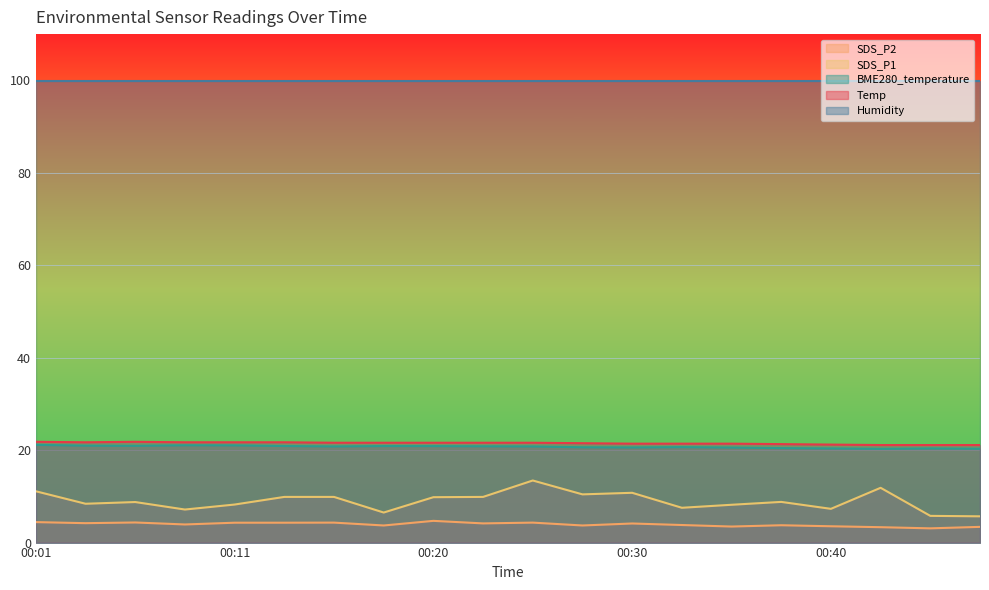

How many lines are shown in the chart?

5